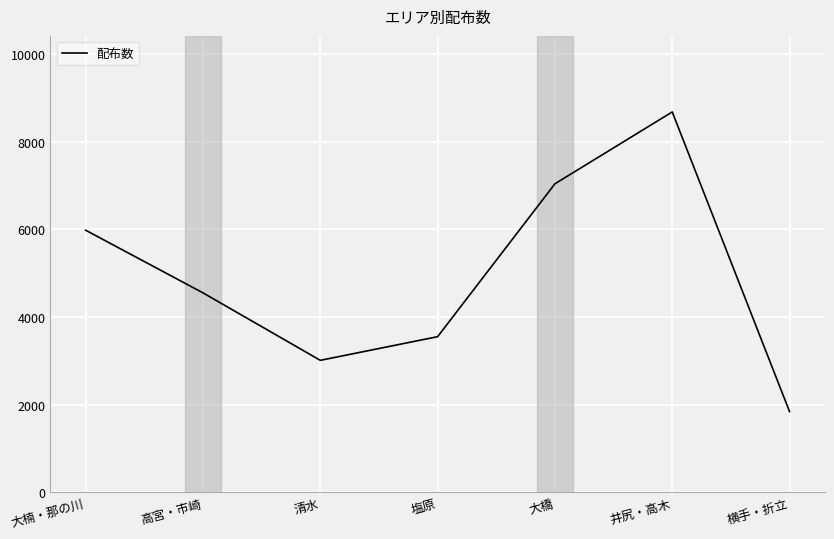

Which label corresponds to the largest value in the chart?

井尻・高木